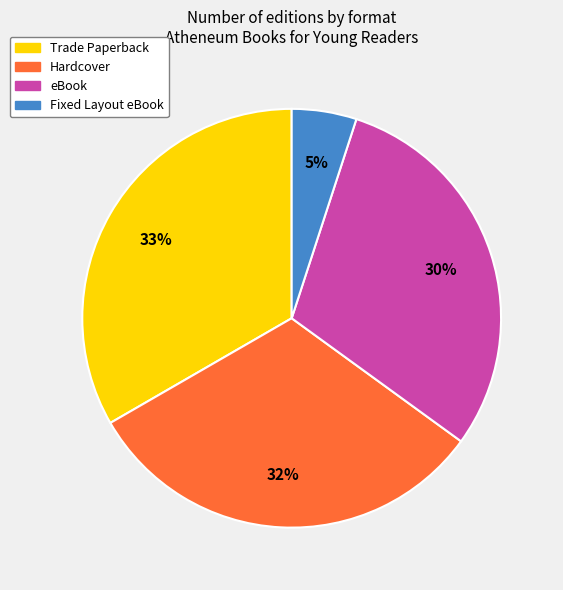

To the nearest percent, what is the difference between the Hardcover and Fixed Layout eBook slice percentages?

27%